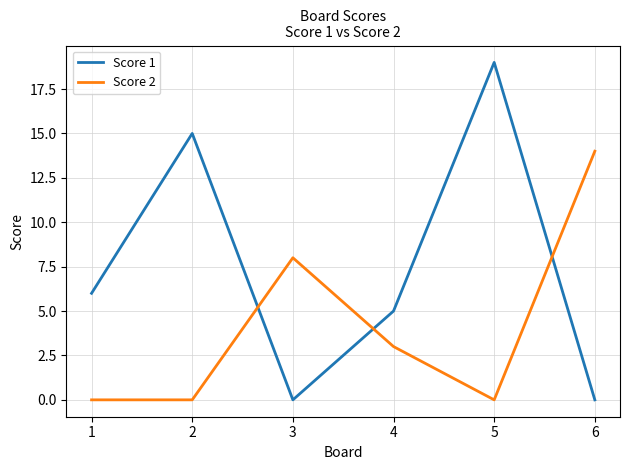

At how many categories does at least one series exceed 7?

4